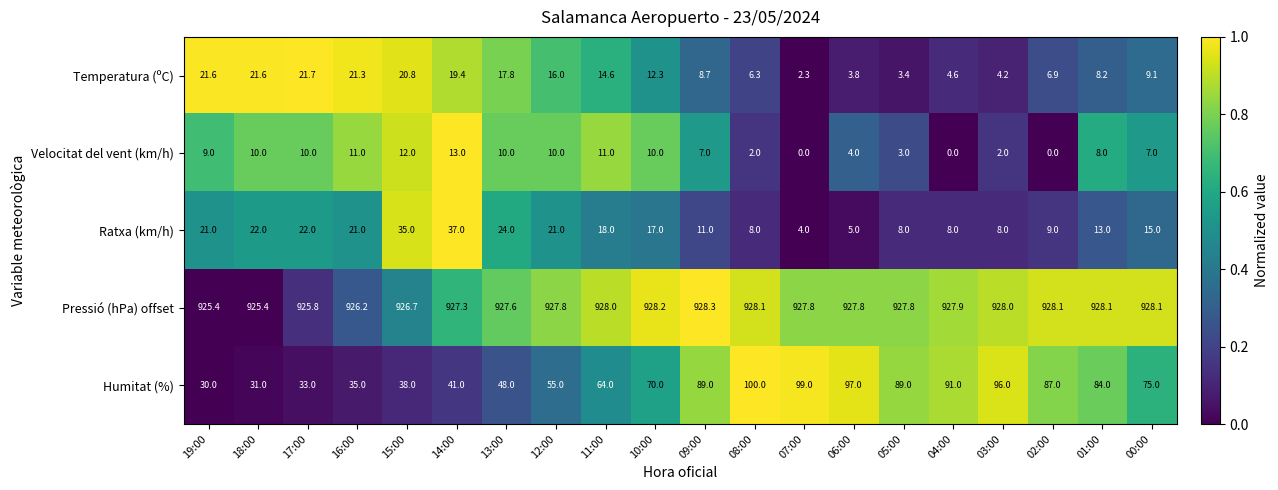

What is the greatest value displayed?

928.3